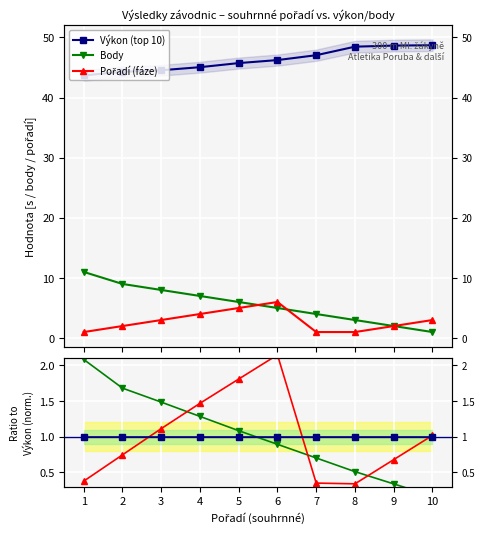

How many data points in Body are above 1?

5